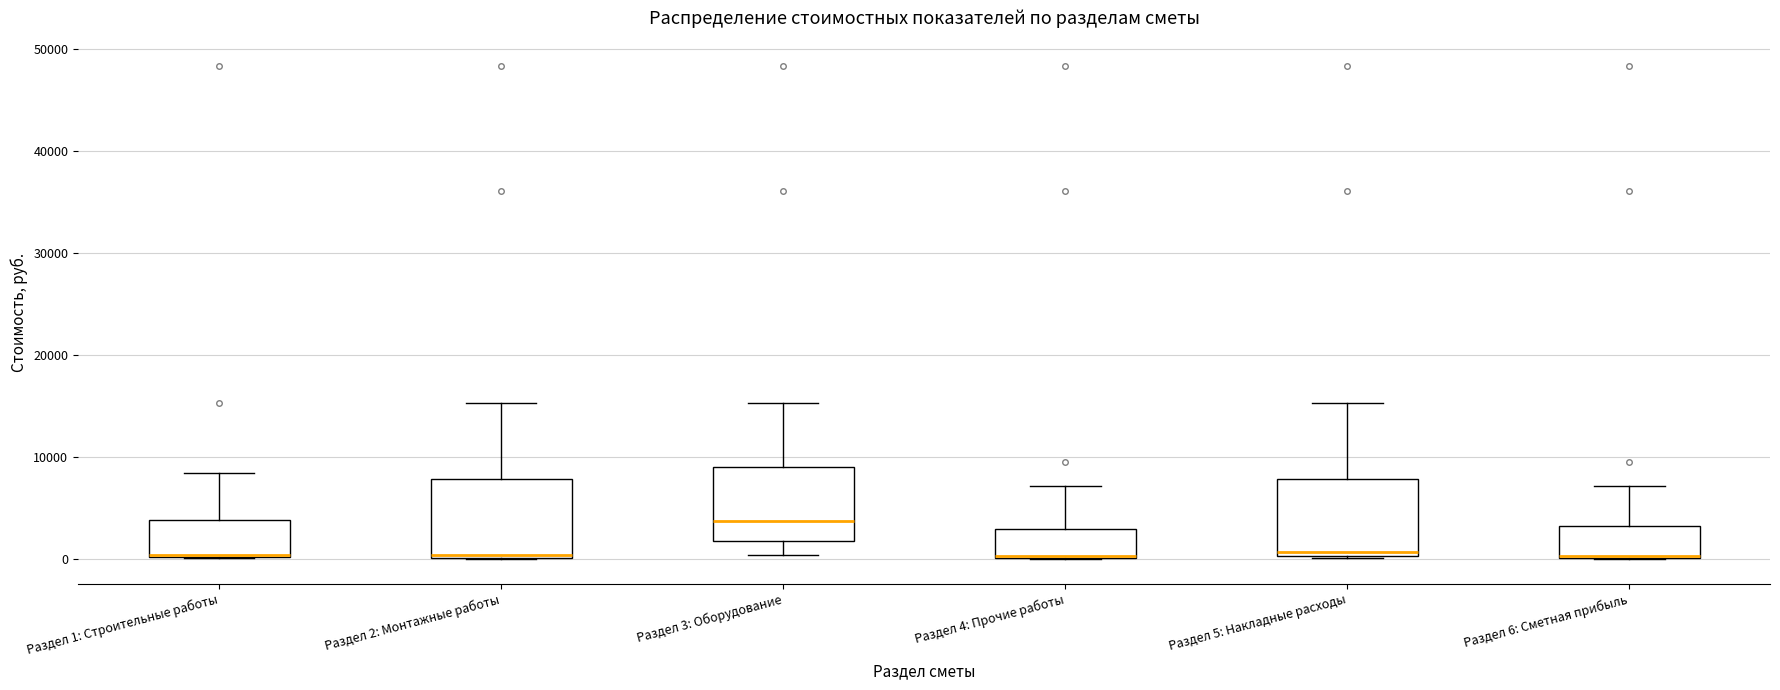

Where does the upper whisker of the box for Раздел 3: Оборудование end on the y-axis? The values are not printed on the chart, so give them approximately, as read against the axis.

15000